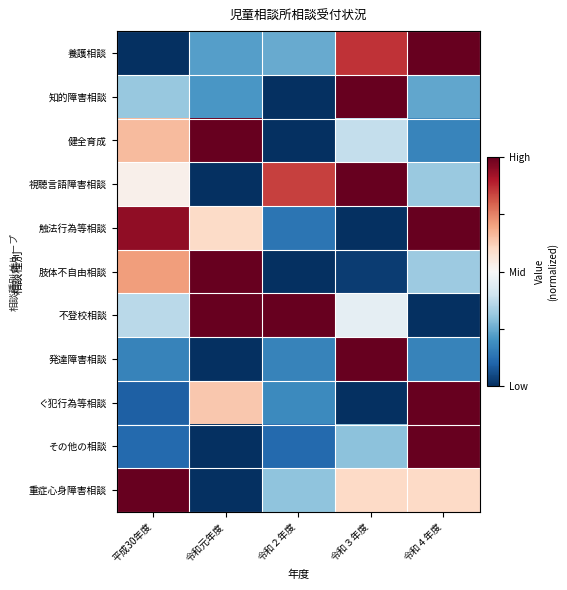

Reading right to left, what are all the values shown in this chart?

養護相談: 令和４年度=1.0	令和３年度=0.9	令和２年度=0.2	令和元年度=0.2	平成30年度=0.0
知的障害相談: 令和４年度=0.2	令和３年度=1.0	令和２年度=0.0	令和元年度=0.2	平成30年度=0.3
健全育成: 令和４年度=0.2	令和３年度=0.4	令和２年度=0.0	令和元年度=1.0	平成30年度=0.7
視聴言語障害相談: 令和４年度=0.3	令和３年度=1.0	令和２年度=0.8	令和元年度=0.0	平成30年度=0.5
触法行為等相談: 令和４年度=1.0	令和３年度=0.0	令和２年度=0.1	令和元年度=0.6	平成30年度=0.9
肢体不自由相談: 令和４年度=0.3	令和３年度=0.0	令和２年度=0.0	令和元年度=1.0	平成30年度=0.7
不登校相談: 令和４年度=0.0	令和３年度=0.5	令和２年度=1.0	令和元年度=1.0	平成30年度=0.4
発達障害相談: 令和４年度=0.2	令和３年度=1.0	令和２年度=0.2	令和元年度=0.0	平成30年度=0.2
ぐ犯行為等相談: 令和４年度=1.0	令和３年度=0.0	令和２年度=0.2	令和元年度=0.6	平成30年度=0.1
その他の相談: 令和４年度=1.0	令和３年度=0.3	令和２年度=0.1	令和元年度=0.0	平成30年度=0.1
重症心身障害相談: 令和４年度=0.6	令和３年度=0.6	令和２年度=0.3	令和元年度=0.0	平成30年度=1.0